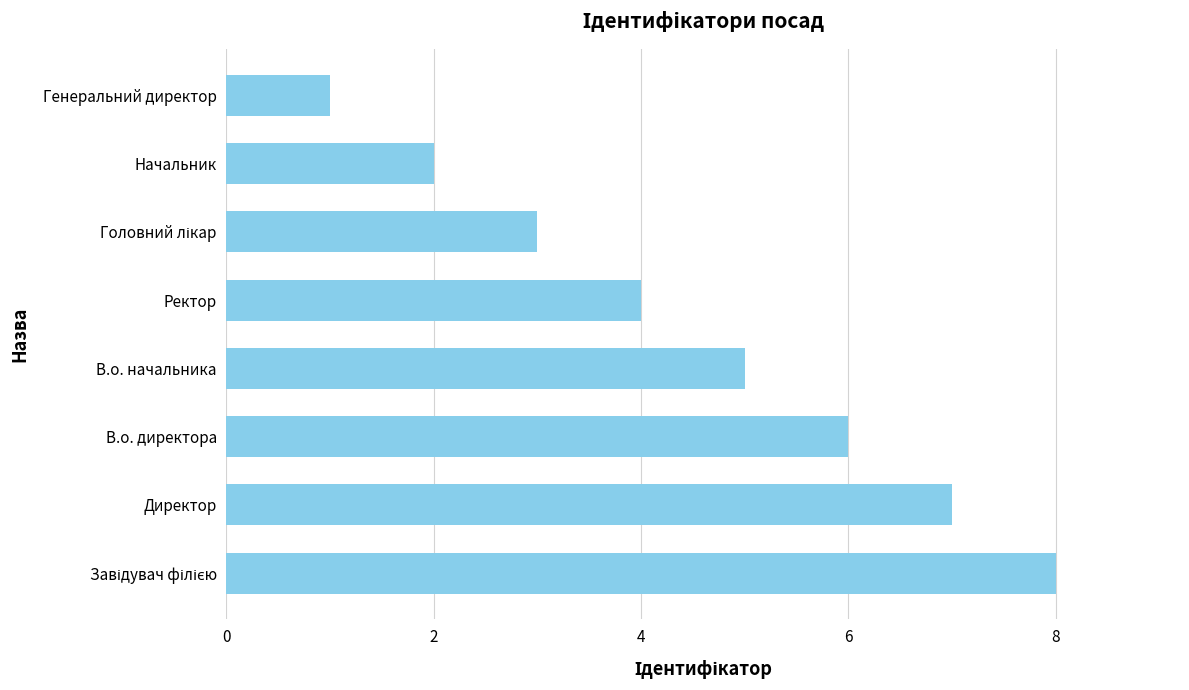

What is the change in value from Директор to Генеральний директор?

-6